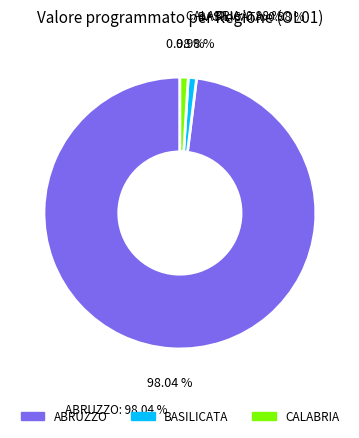

To the nearest percent, what is the average slice percentage?

33%